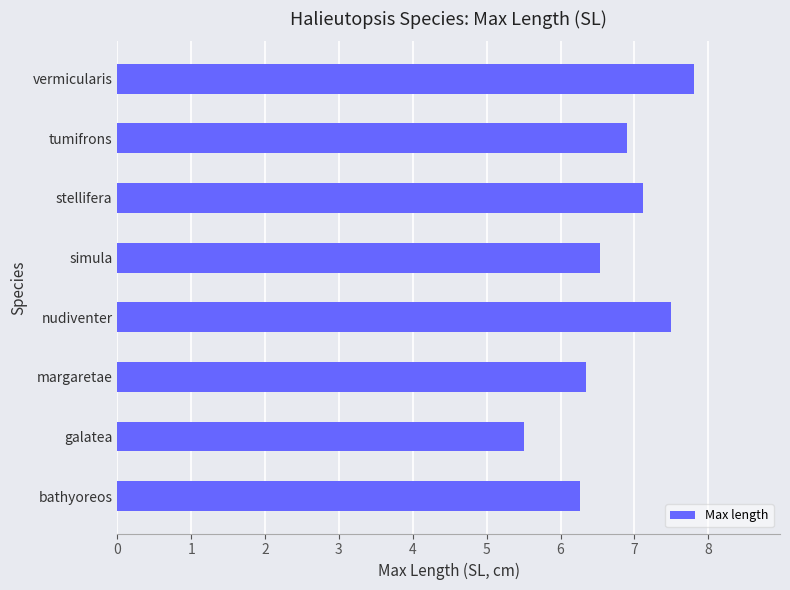

What is the change in value from margaretae to simula?

+0.2